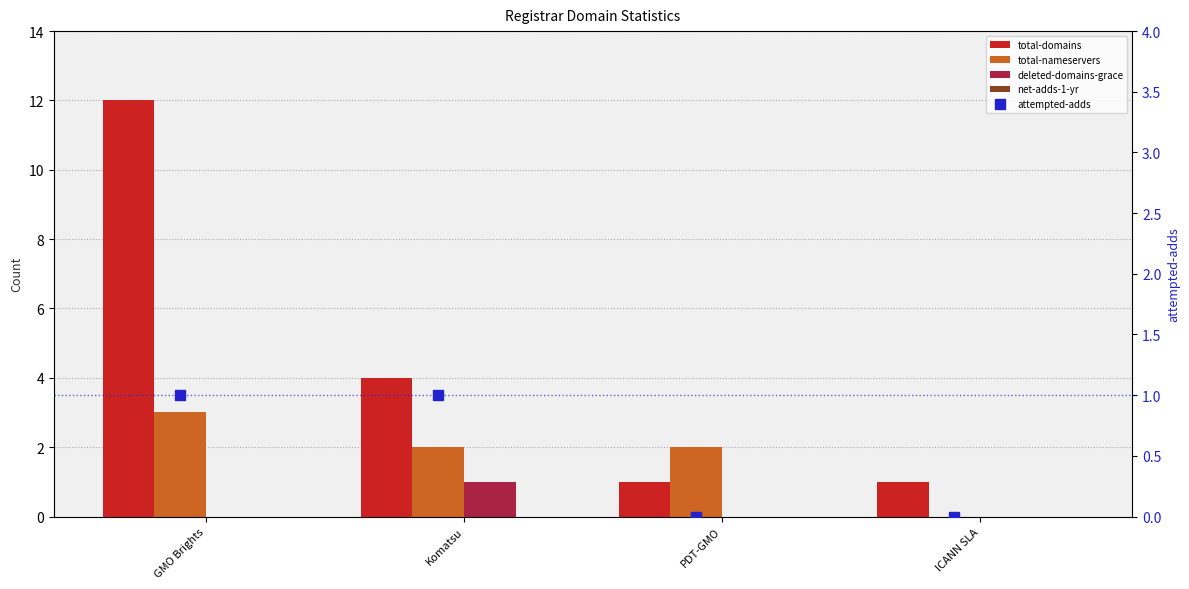

How many categories are shown in the chart?

4